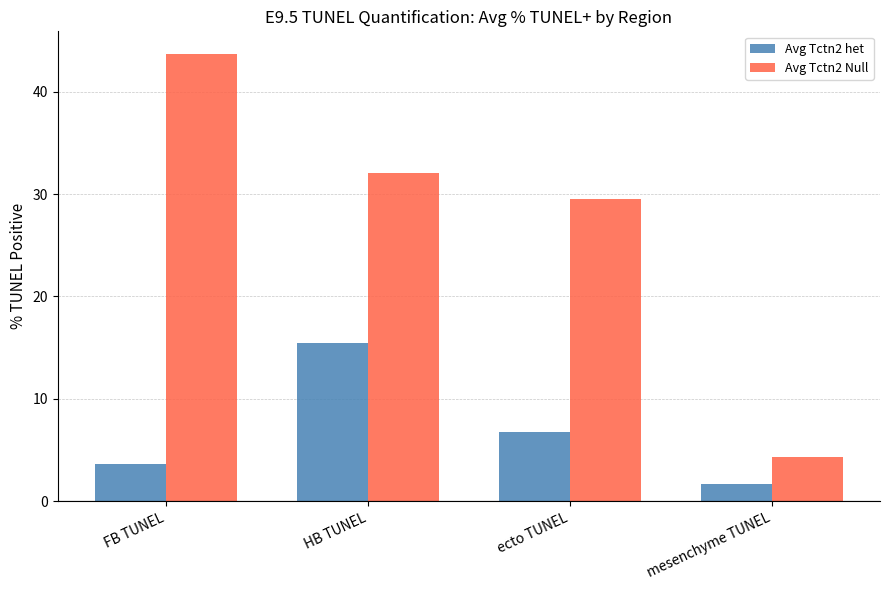

What is the difference between the highest and lowest values at mesenchyme TUNEL?

2.7